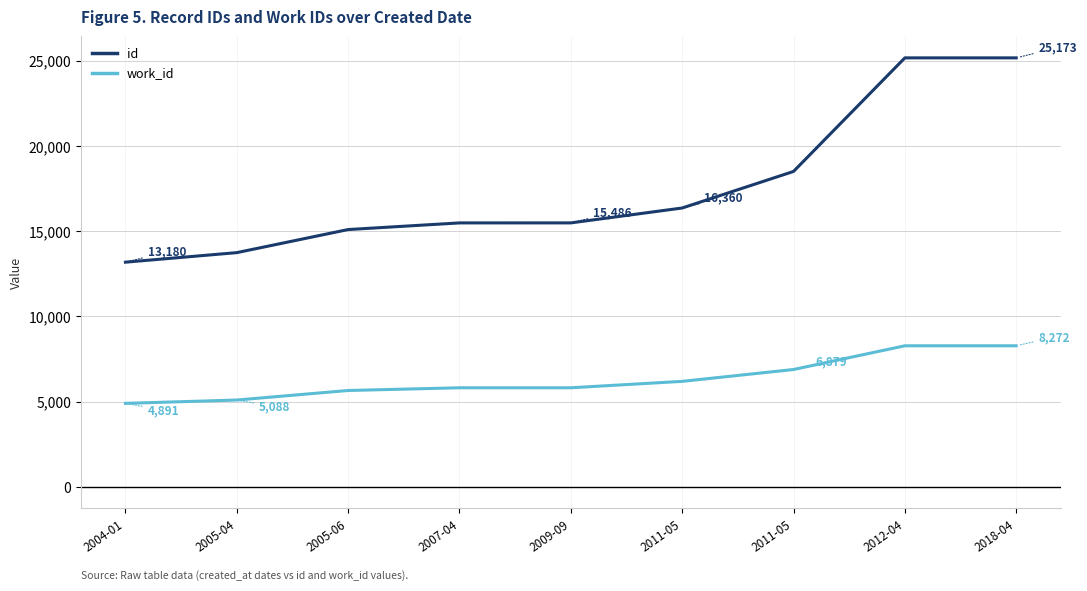

Reading right to left, list all the values displayed in this chart.

id: 25173	25173	18506	16360	15486	15485	15095	13740	13180
work_id: 8272	8272	6879	6183	5807	5807	5647	5088	4891